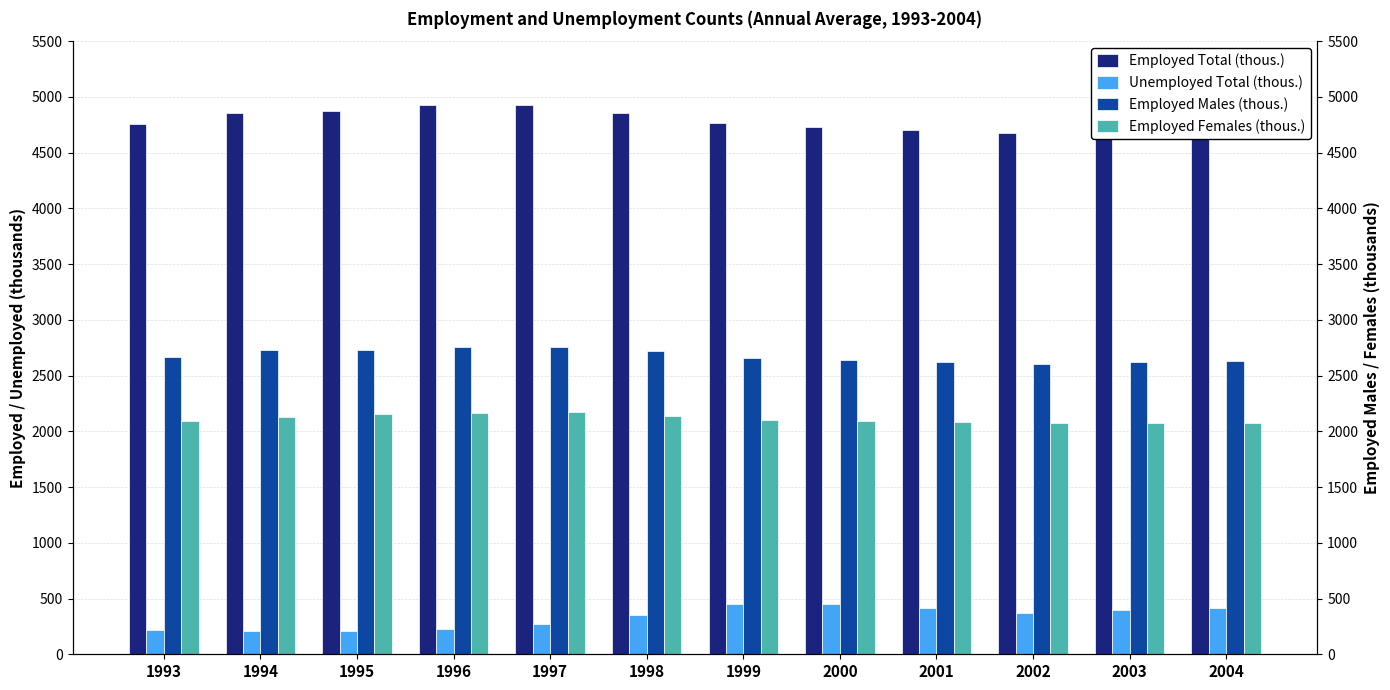

Is it true that Unemployed Total (thous.) equals 318.5 at 2000?

False